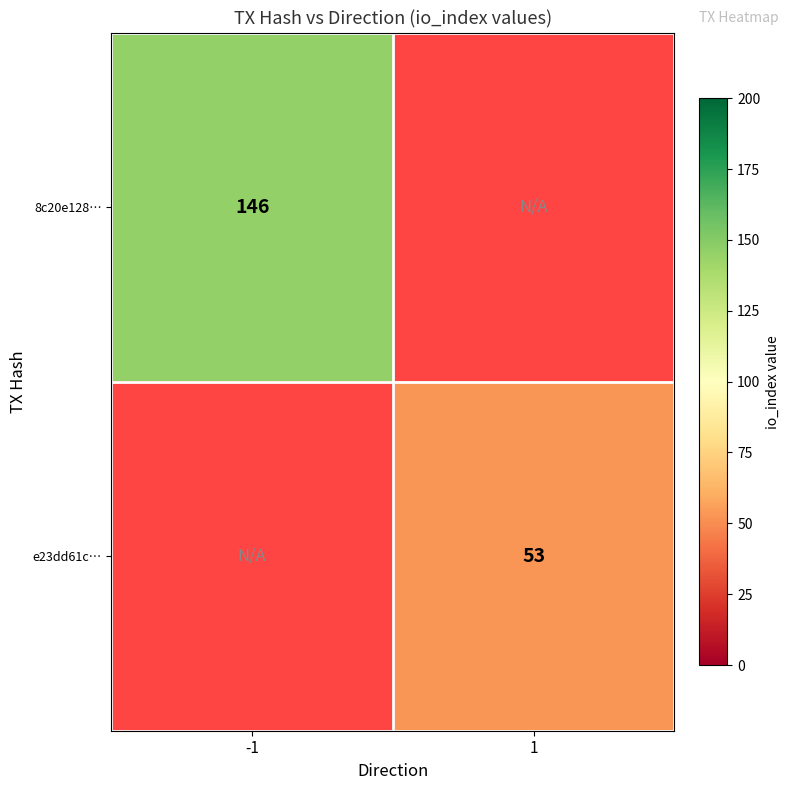

The value of e23dd61c… at 1 is 53. True or false?

True